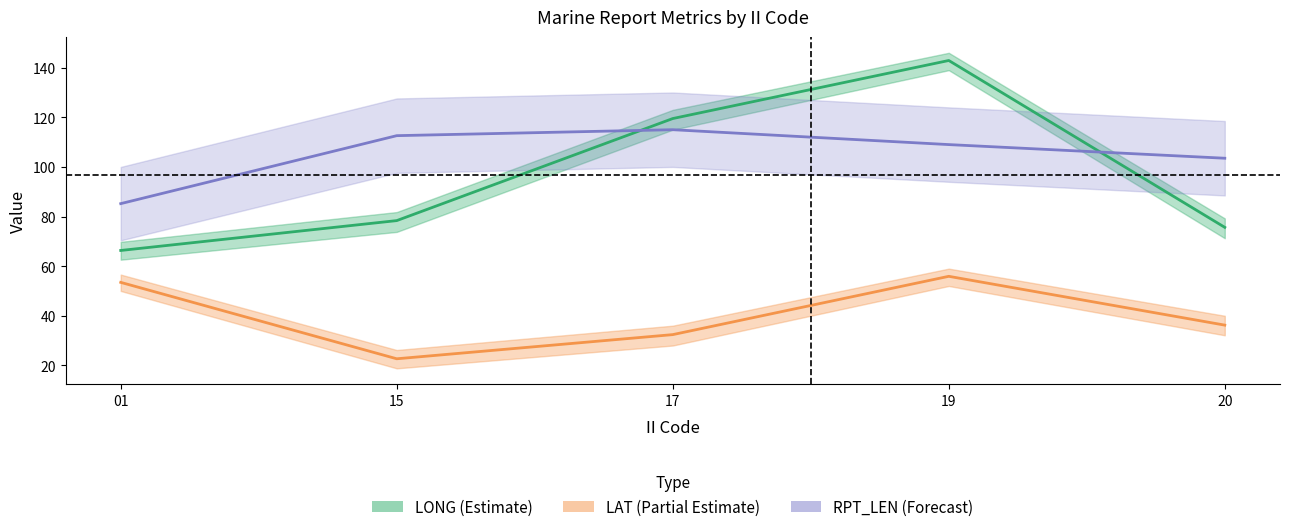

Where is the first local maximum for LONG mean?

19